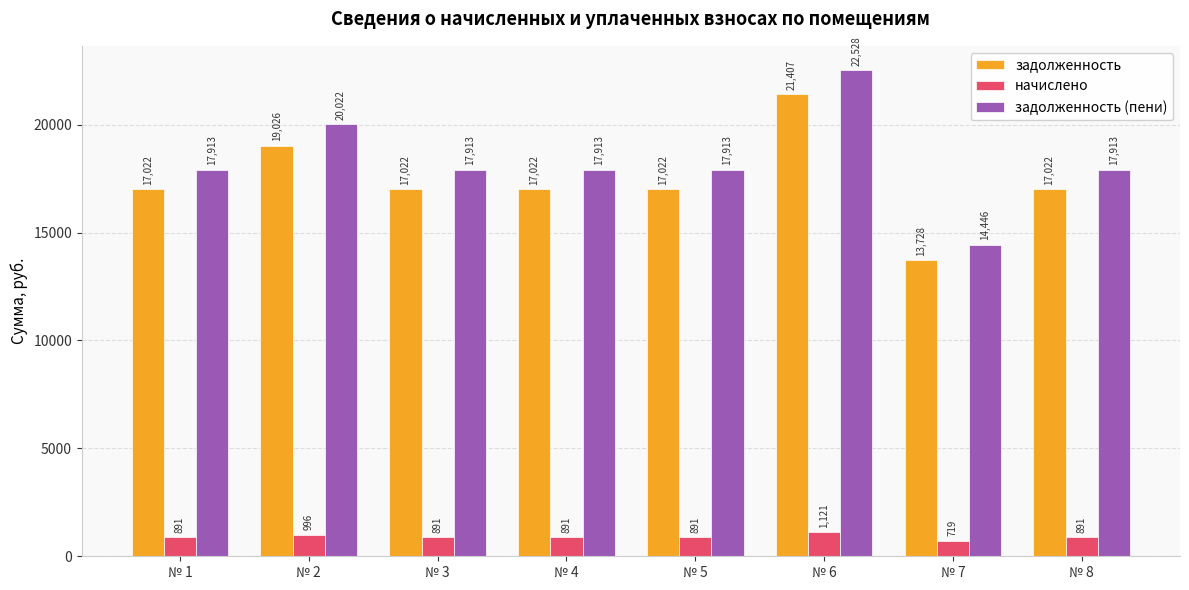

How many bars are there in each group?

3